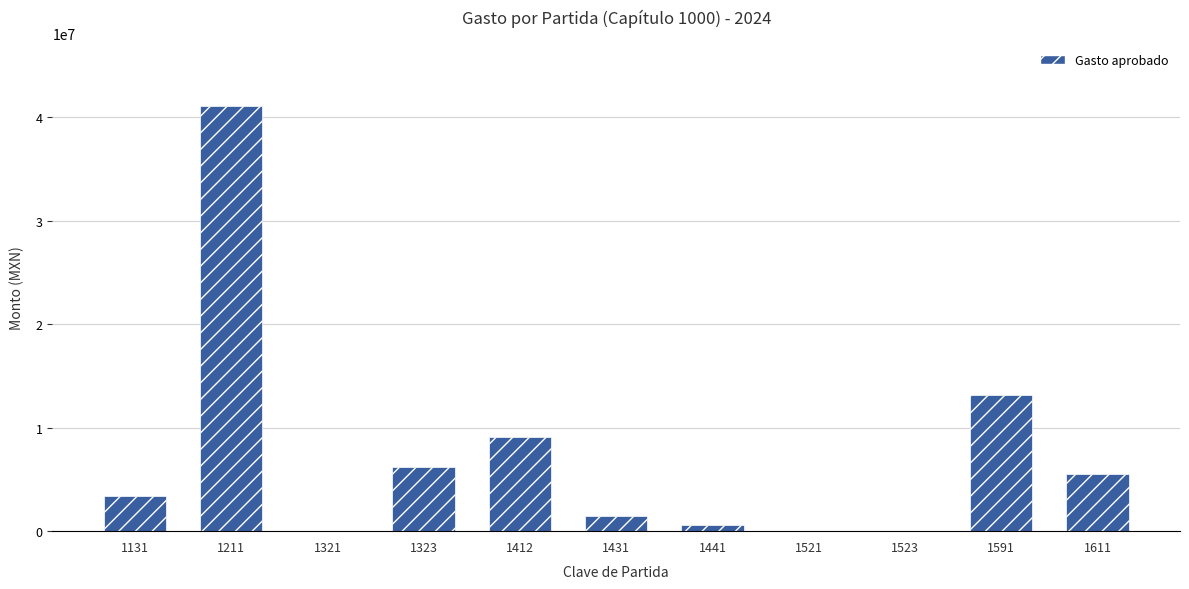

Is it true that the value at 1211 is 60990387?

False